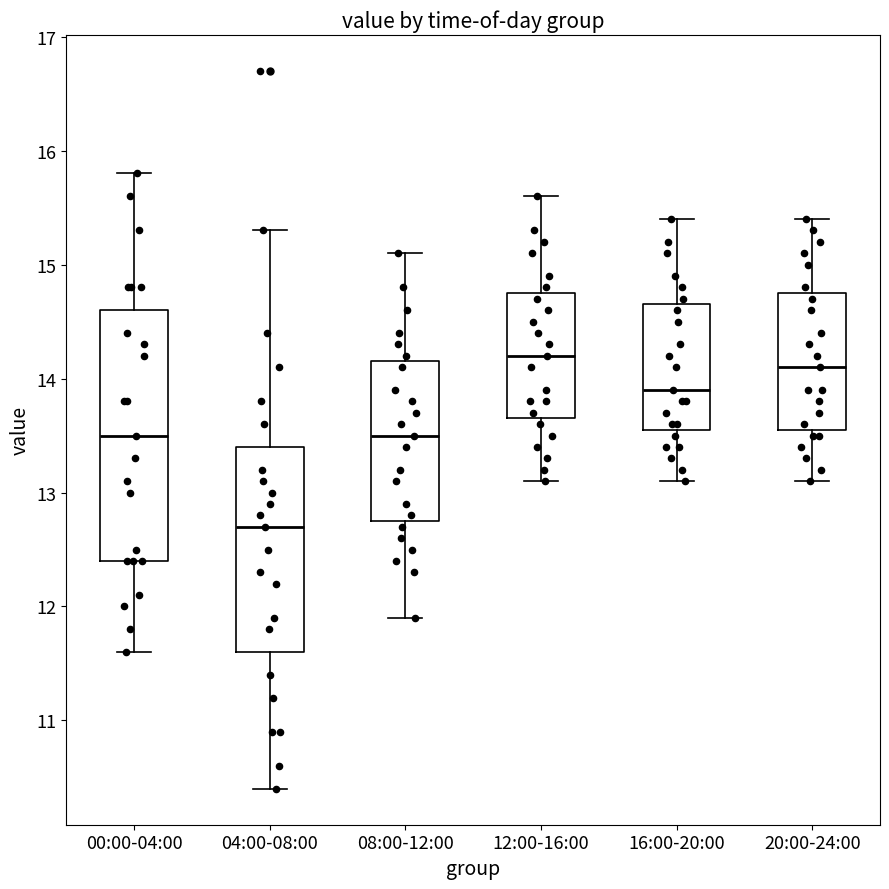

Where does the lower whisker of the box for 04:00-08:00 end on the y-axis? The values are not printed on the chart, so give them approximately, as read against the axis.

10.4